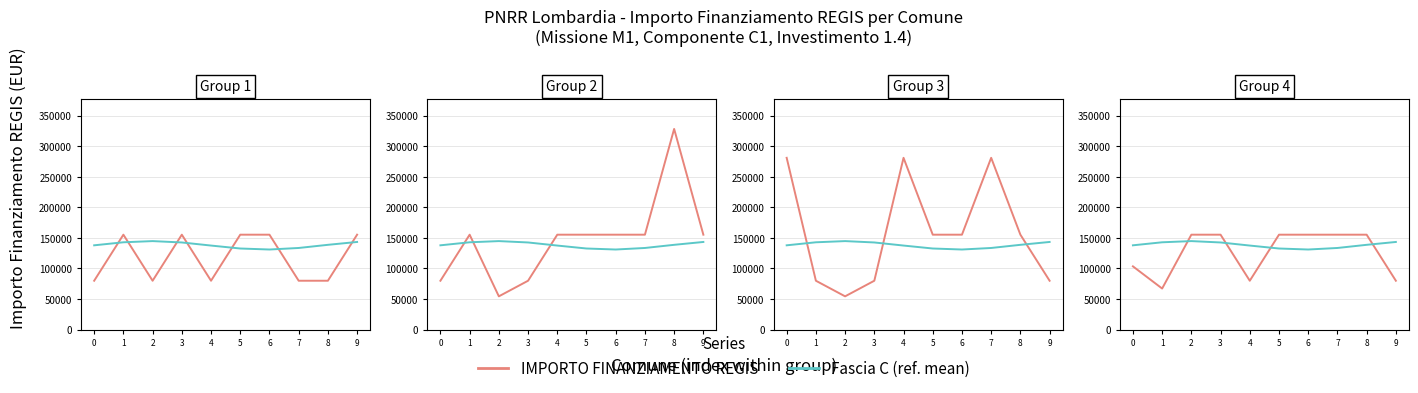

In Fascia C (ref. mean), how many points are lower than both neighbors (excluding endpoints)?

1